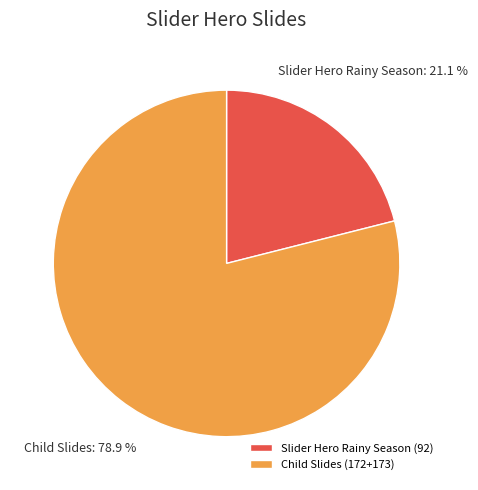

Which category has the smallest portion of the pie?

Slider Hero Rainy Season (92)